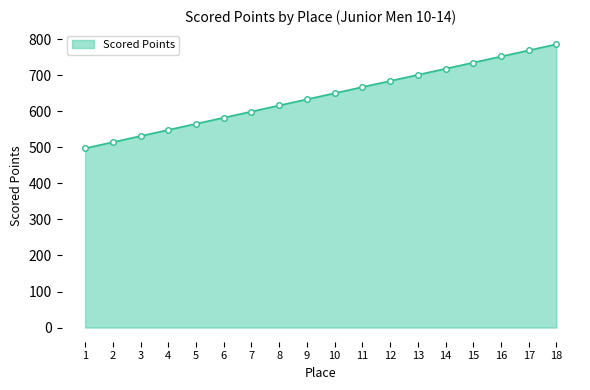

What is the change in value from 13 to 18?

+84.9